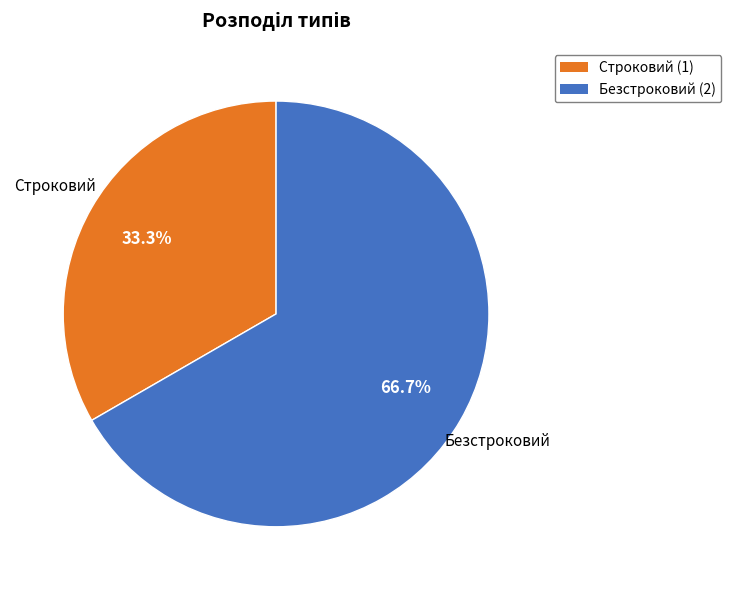

How many slices are in this pie chart?

2